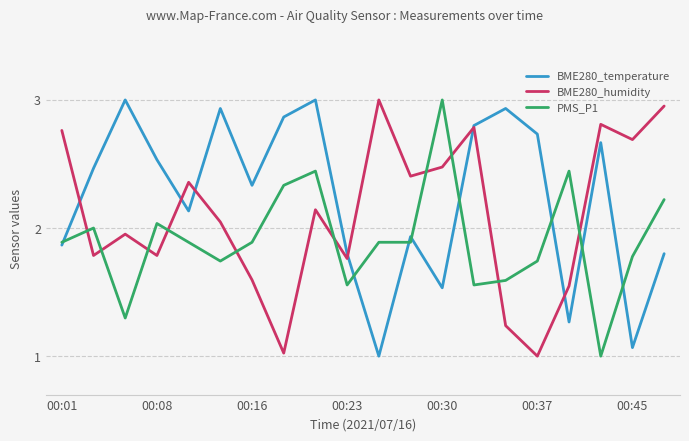

True or false: BME280_humidity and PMS_P1 cross at least once.

True